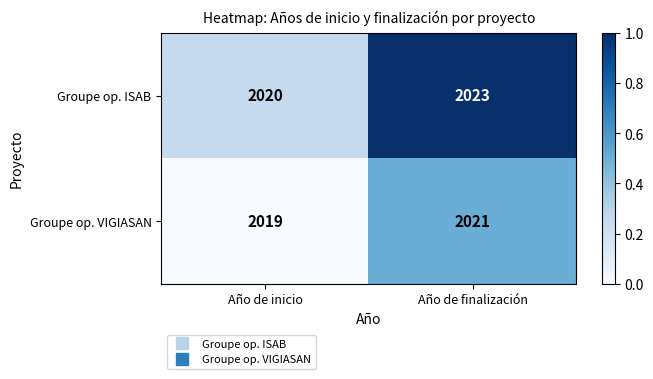

The Groupe op. ISAB series shows 544 at Año de finalización. True or false?

False